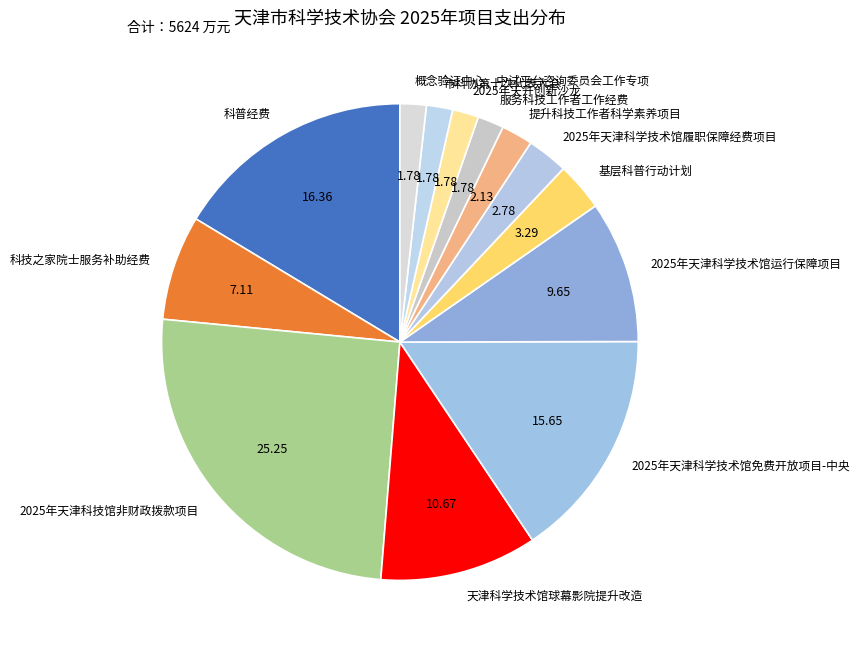

Count the number of slices in the pie.

13